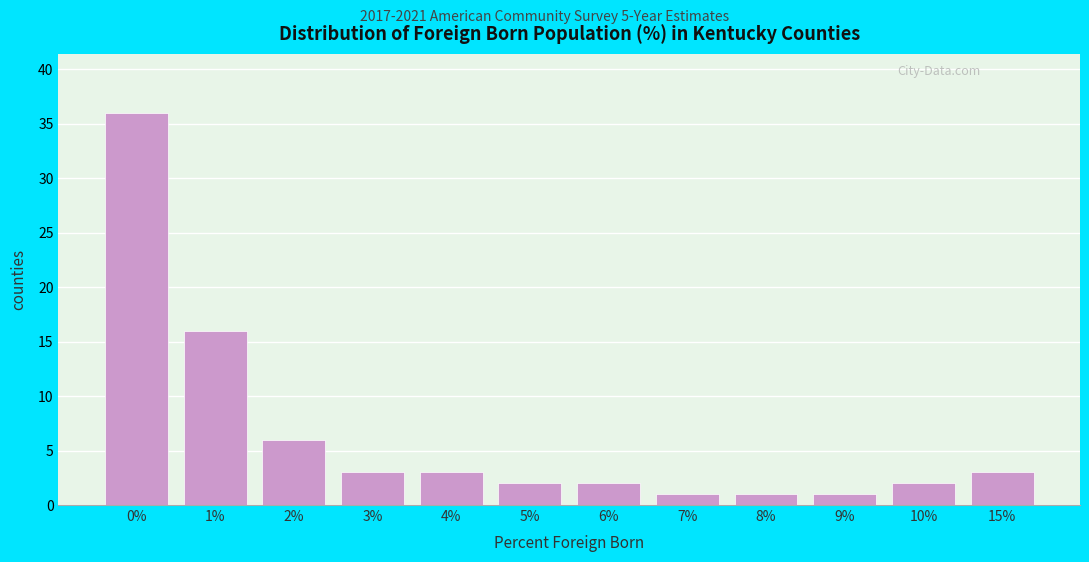

Reading left to right, extract all data points from this chart.

0%=36	1%=16	2%=6	3%=3	4%=3	5%=2	6%=2	7%=1	8%=1	9%=1	10%=2	15%=3